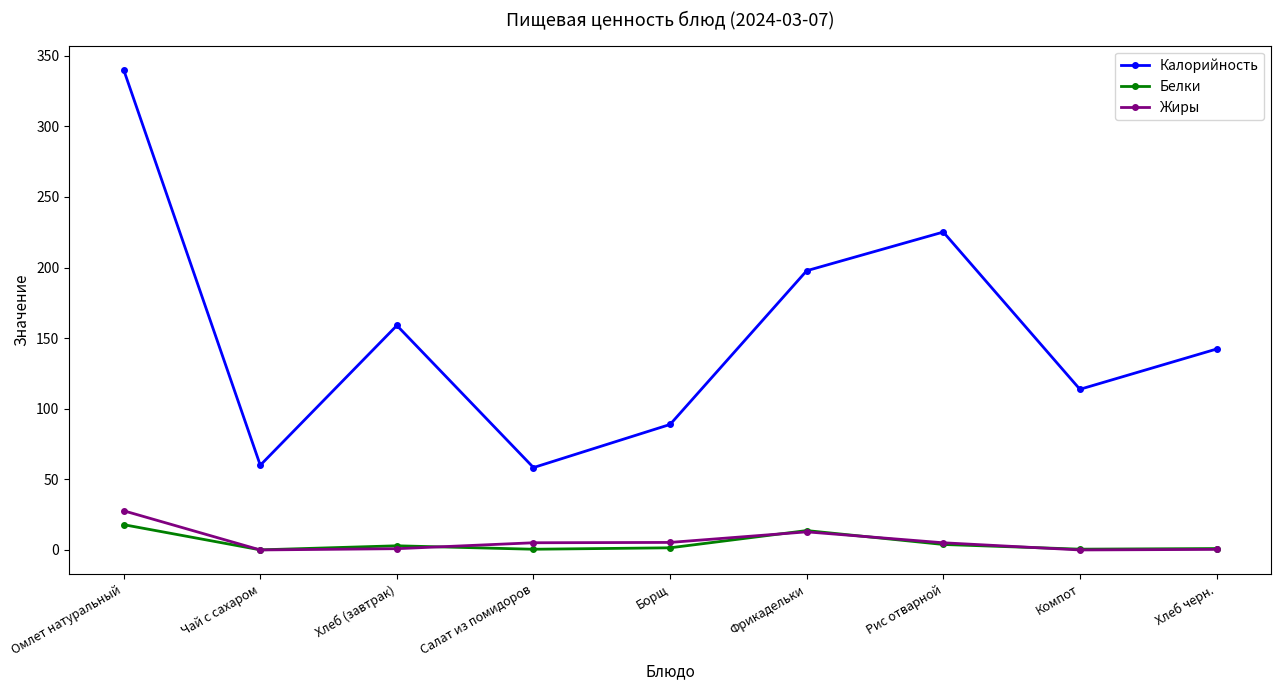

True or false: Жиры has more than 0 interior local peaks.

True